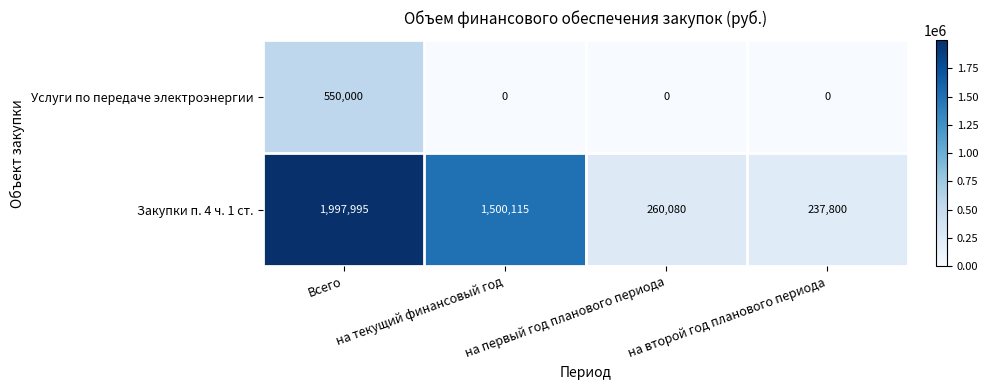

The value of Услуги по передаче электроэнергии at на текущий финансовый год is 0. True or false?

True